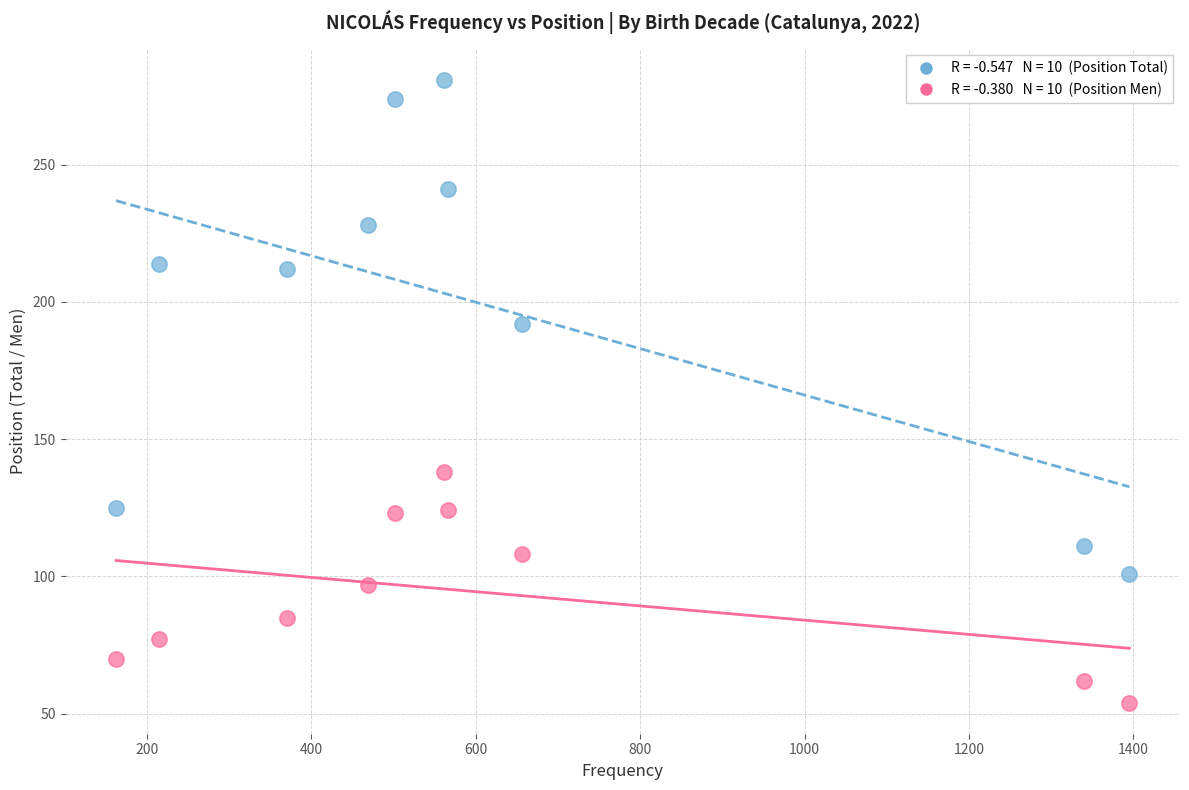

Across all series, what Y value is closest to 167?

192